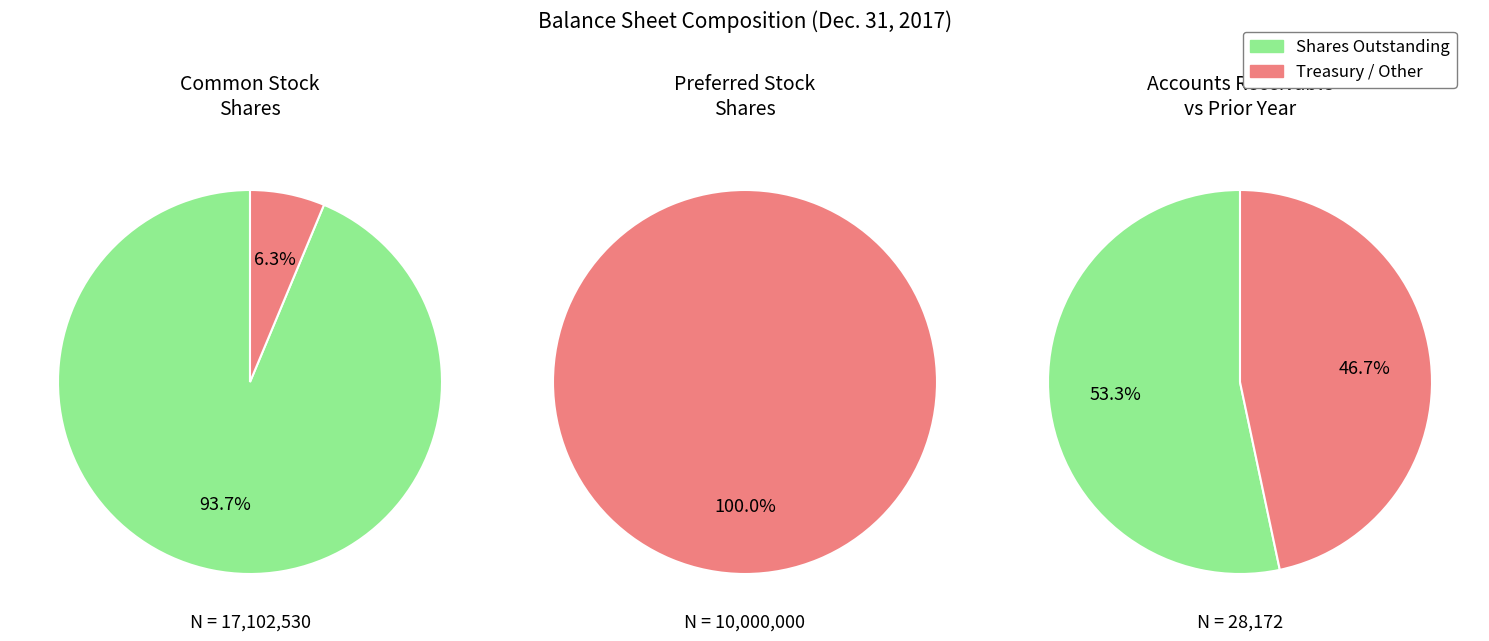

Is it true that Common stock, shares outstanding is 34% of the pie?

False